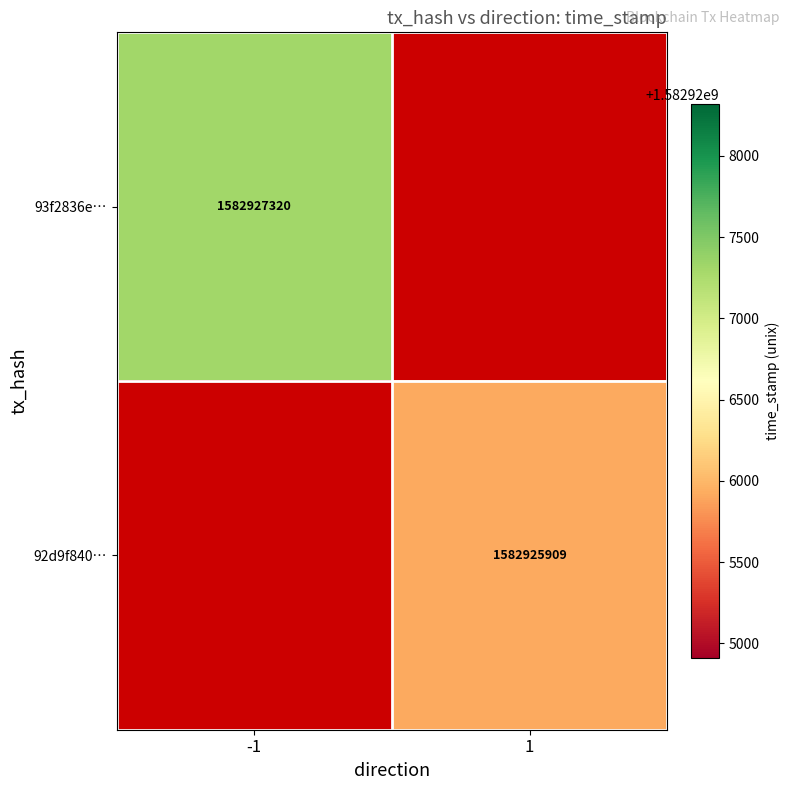

How many categories are shown in the chart?

2